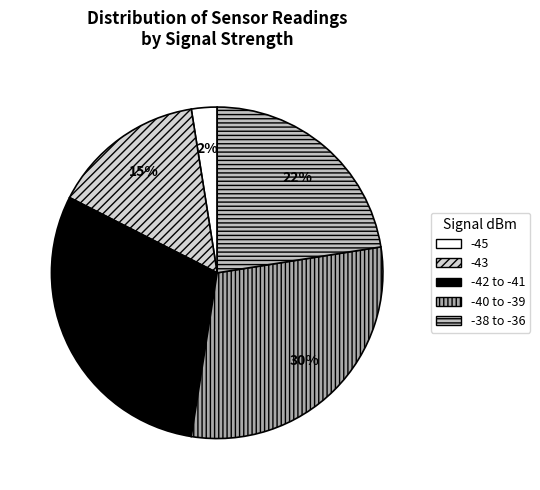

Count the number of slices in the pie.

5